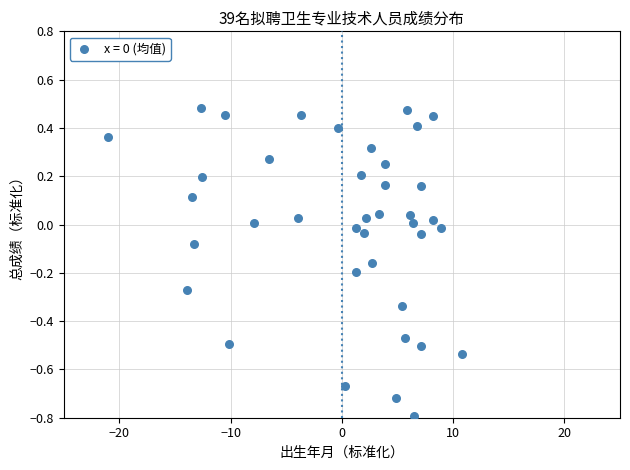

What is the range of Y values (max minus min)?

1.3